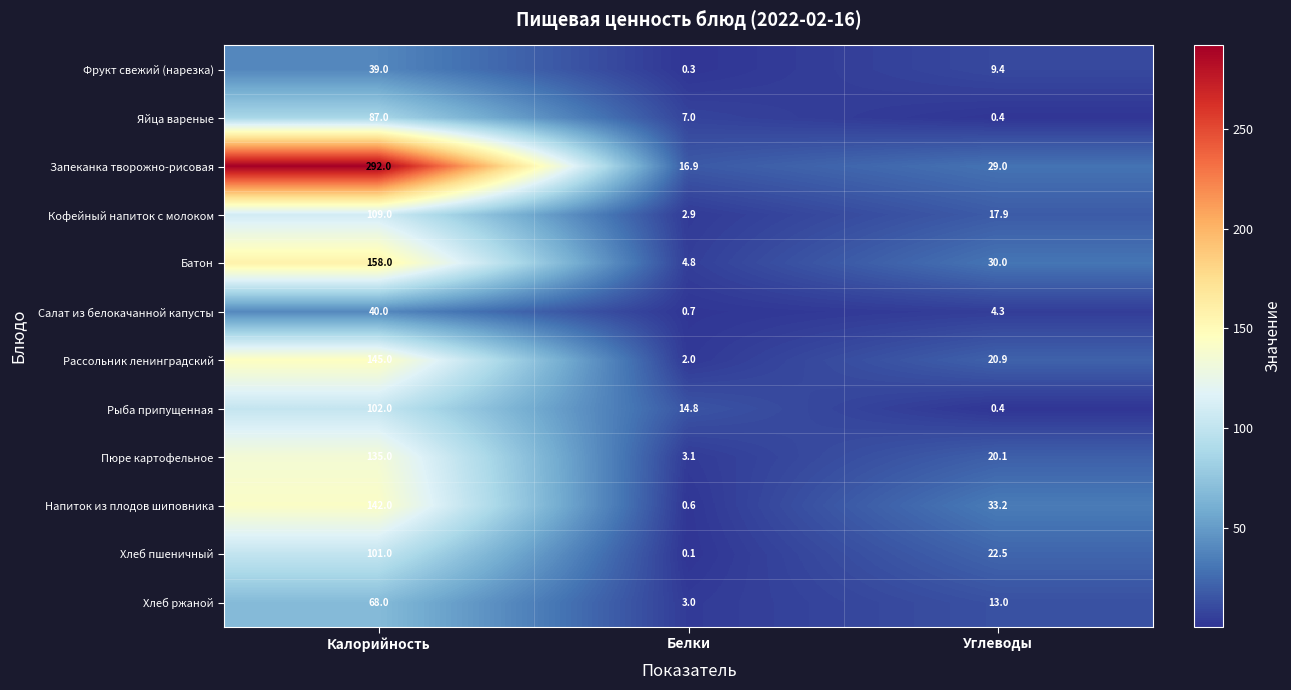

Which series has the widest spread of values?

Запеканка творожно-рисовая